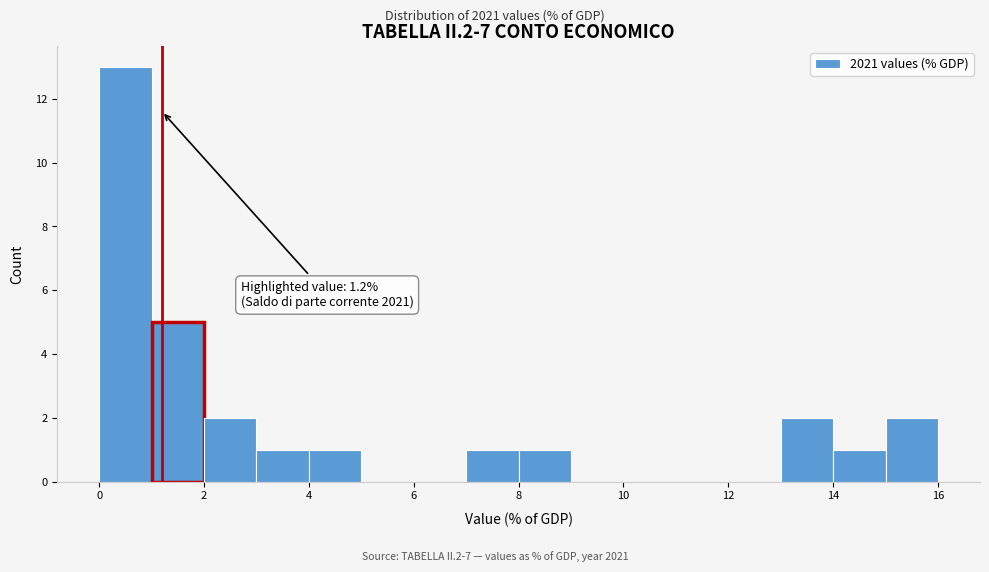

Which range on the x-axis has the tallest bar?

0 to 1